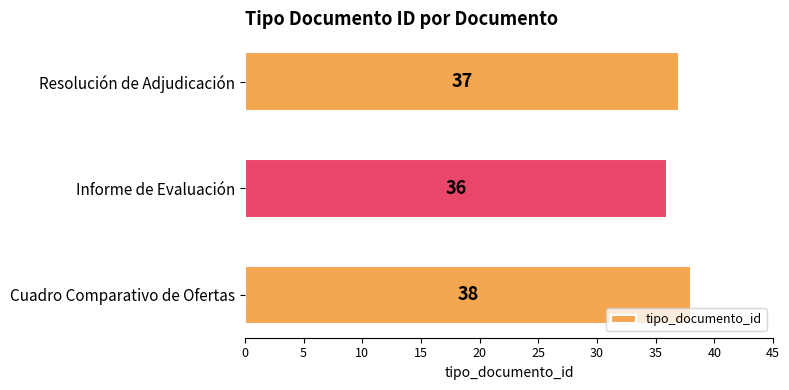

The value at Cuadro Comparativo de Ofertas is 8. True or false?

False